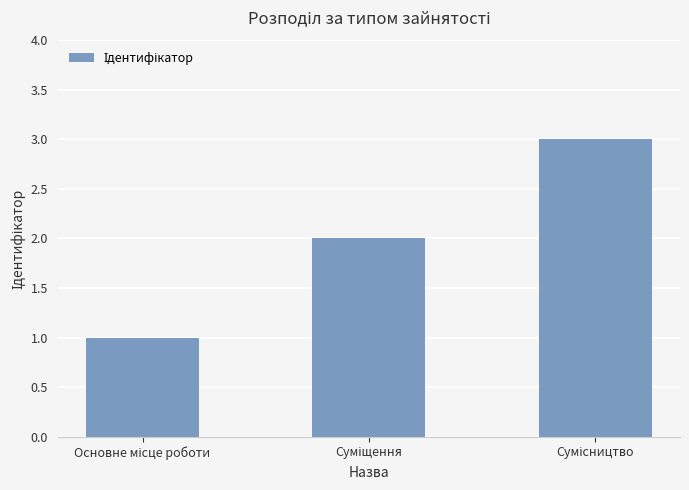

Reading right to left, list all the values displayed in this chart.

3	2	1